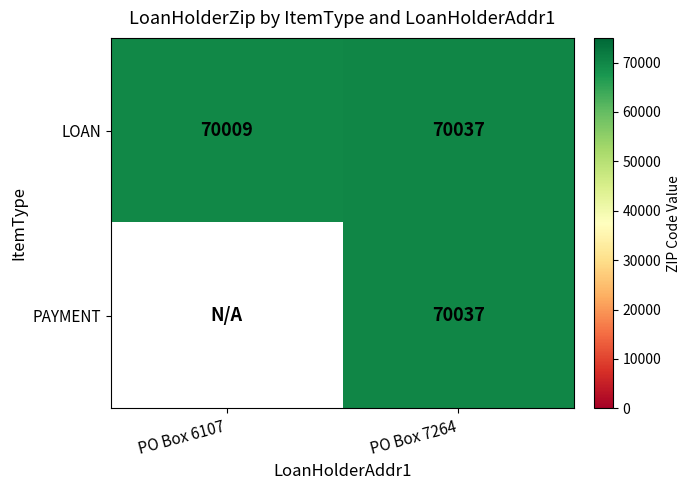

The value of PAYMENT at PO Box 7264 is 39317. True or false?

False